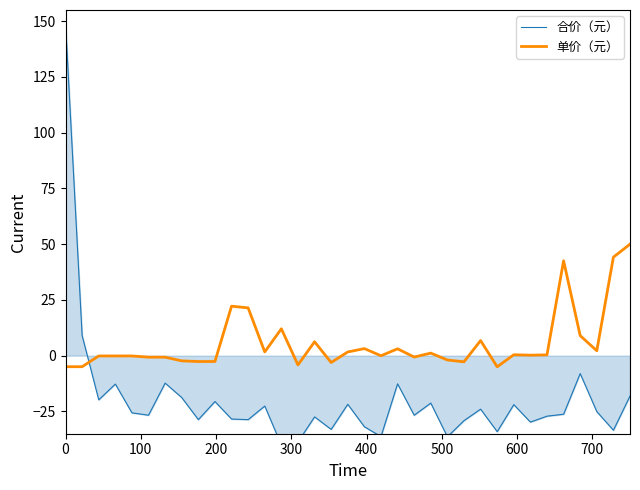

What is the minimum value for 单价（元）?

-5.0